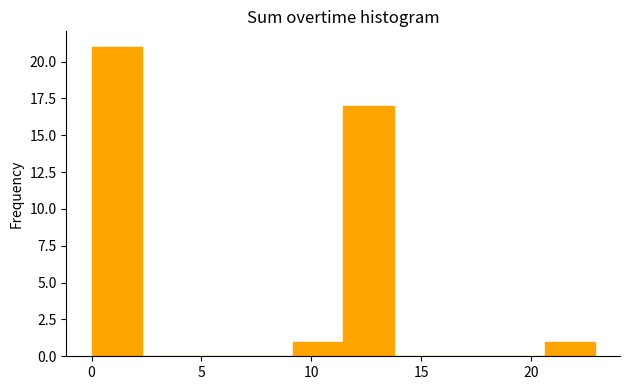

Reading left to right, transcribe this chart: for each bar, give the range it covers on the x-axis and its height. Neither the bar edges nor the heights are printed on the chart, so give them approximately, as read against the axes.

0.0 to 2.5: 21
2.5 to 4.5: 0
4.5 to 7.0: 0
7.0 to 9.0: 0
9.0 to 11.5: 1
11.5 to 13.5: 17
13.5 to 16.0: 0
16.0 to 18.5: 0
18.5 to 20.5: 0
20.5 to 23.0: 1